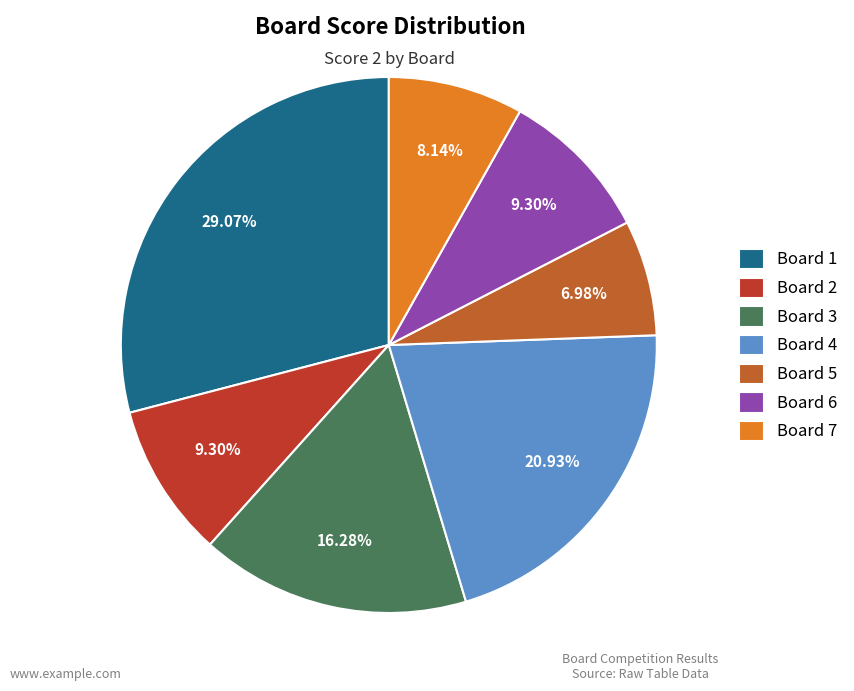

The Board 7 slice represents 8% of the pie. True or false?

True